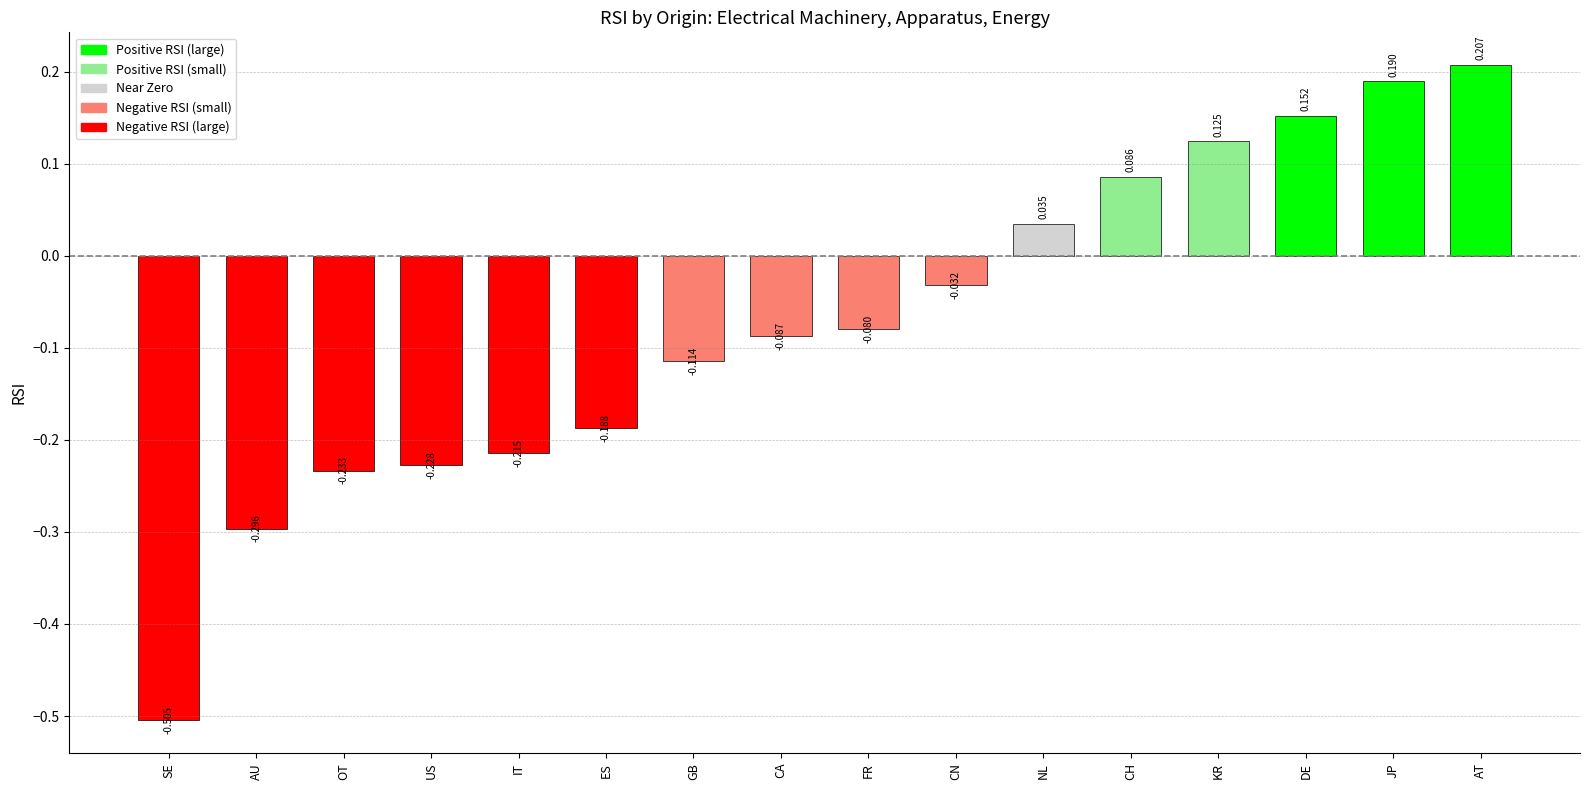

The chart shows a value of 0.1 at AT. True or false?

False